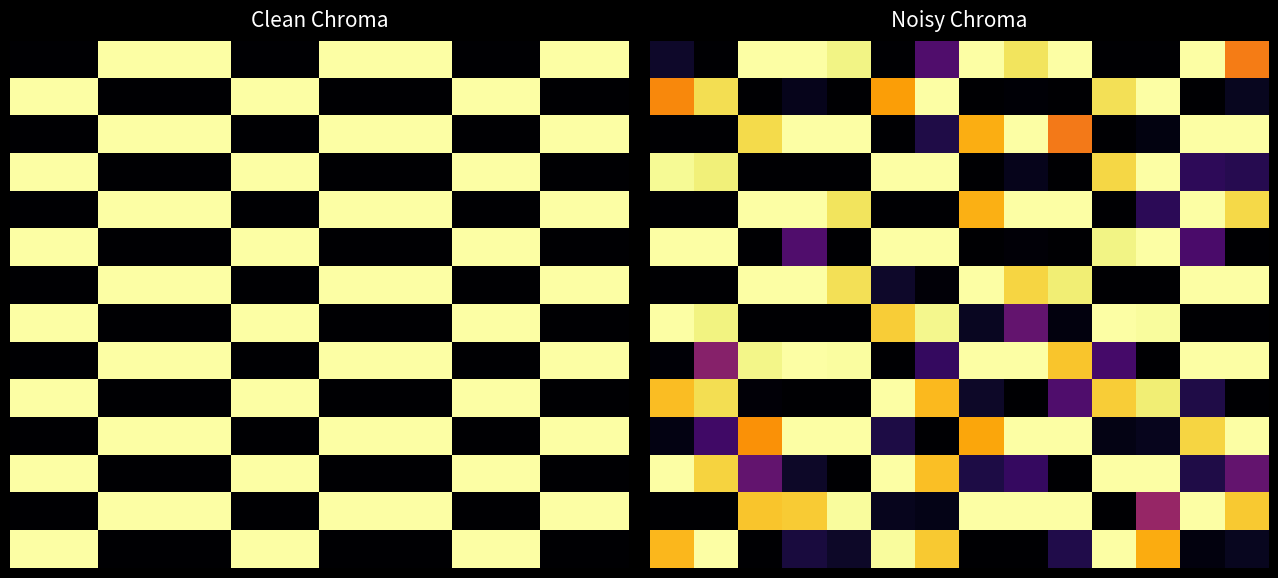

How many categories are shown in the chart?

14